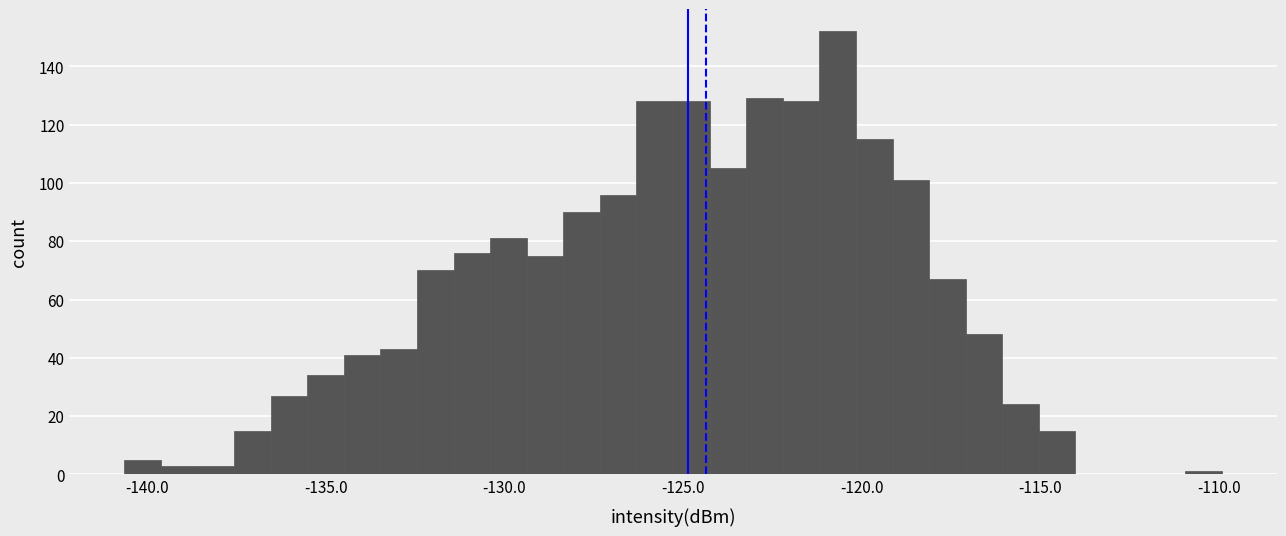

Around what value on the x-axis is the tallest bar? Give the approximate position of its centre, as read against the axis.

-120.5